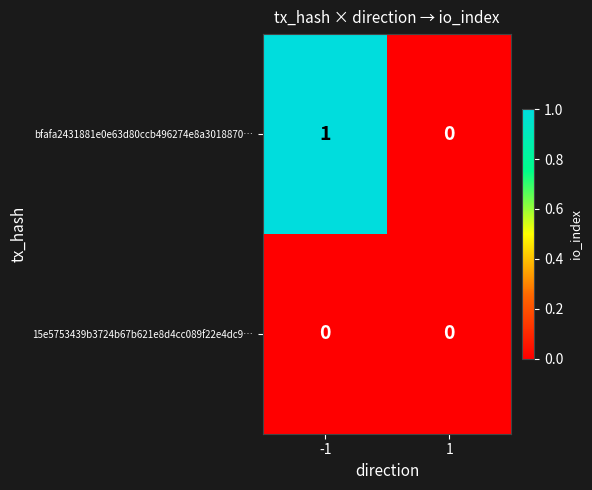

List the series in order of their overall mean, highest first.

bfafa2431881e0e63d80ccb496274e8a3018870…, 15e5753439b3724b67b621e8d4cc089f22e4dc9…